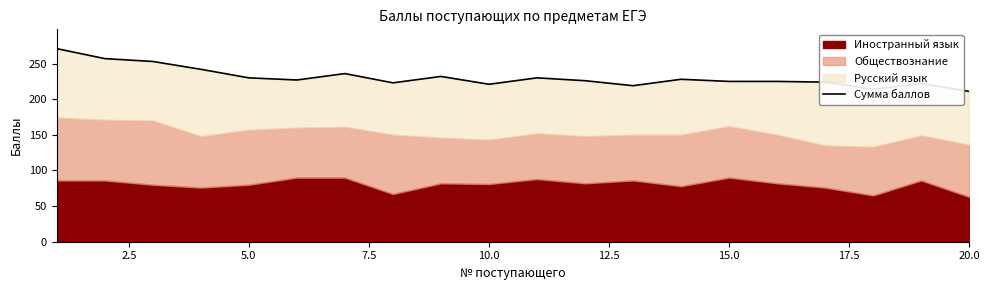

Is it true that the value at 15.0 is 225?

True